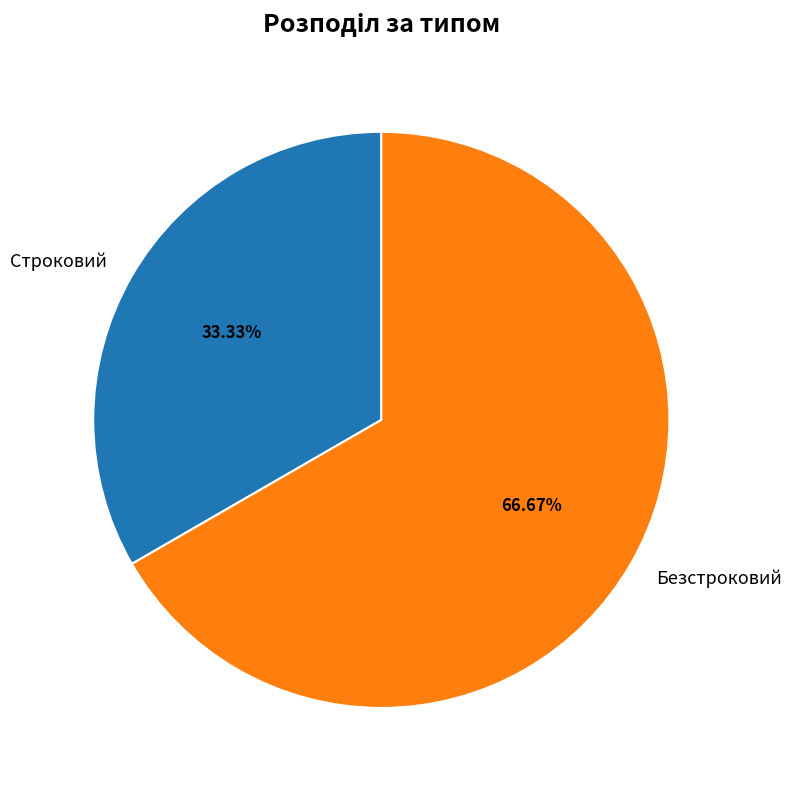

How many segments does this pie chart have?

2